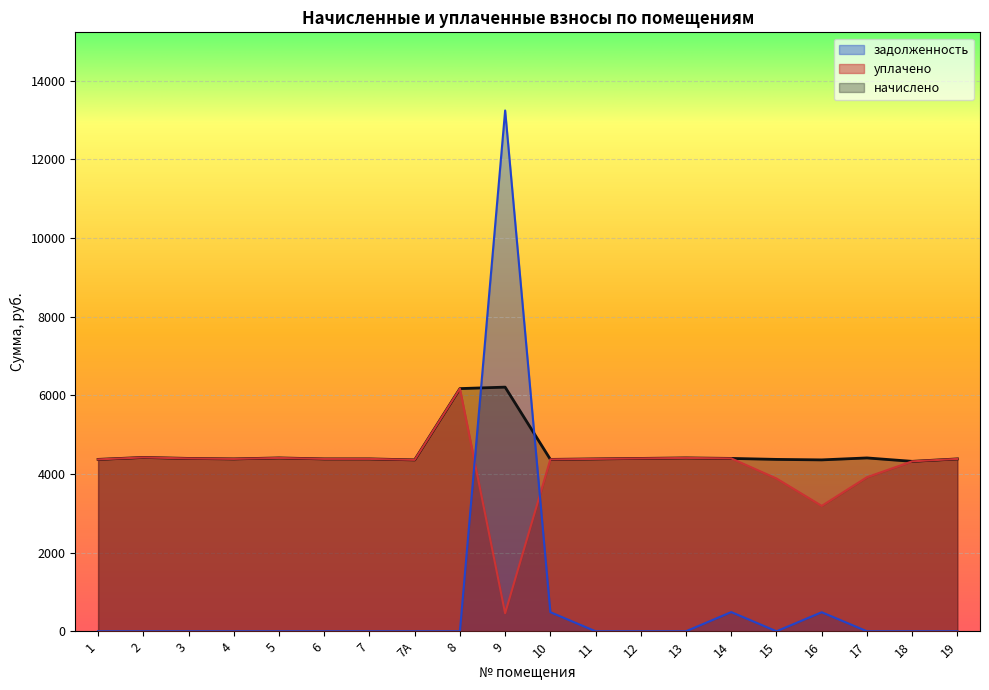

Rank the series at 14 from highest to lowest value.

начислено, уплачено, задолженность